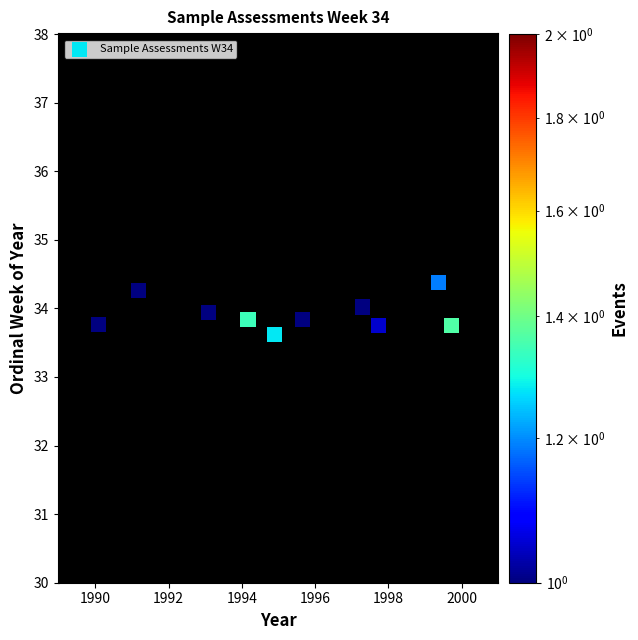

What Y value in the scatter plot is closest to 33?

33.6